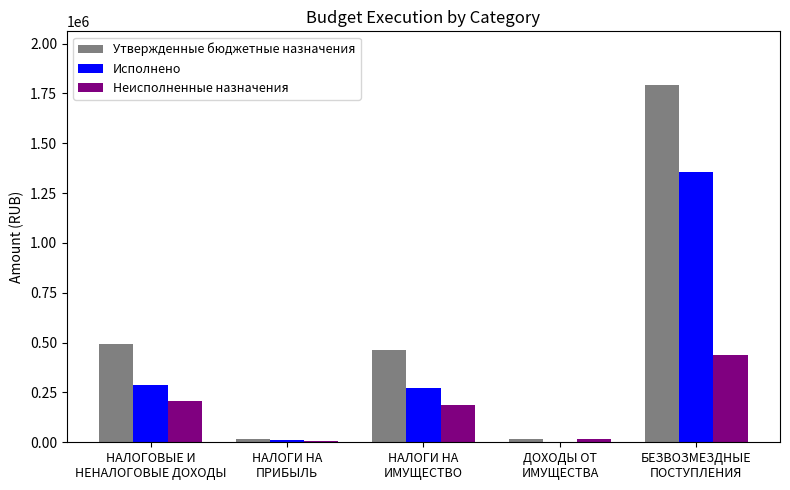

At which category is the sum across all series the highest?

БЕЗВОЗМЕЗДНЫЕ
ПОСТУПЛЕНИЯ